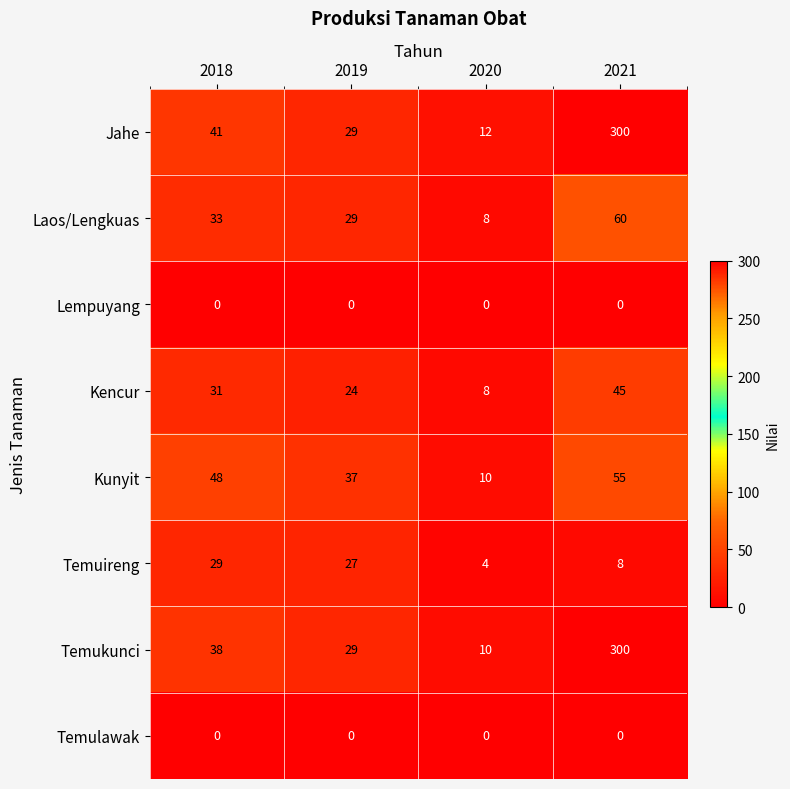

What is the difference between the maximum and minimum values in the Jahe series?

288